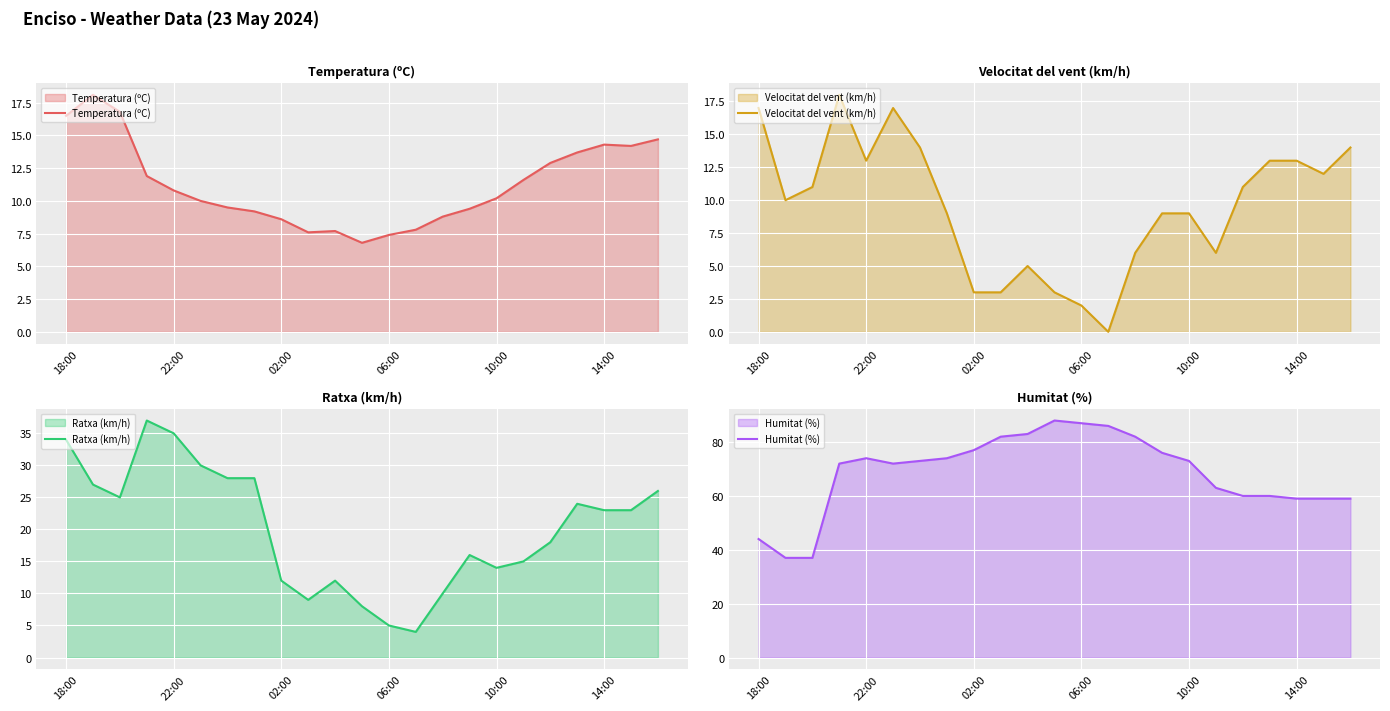

True or false: Temperatura (ºC) has more than 1 interior local peaks.

True